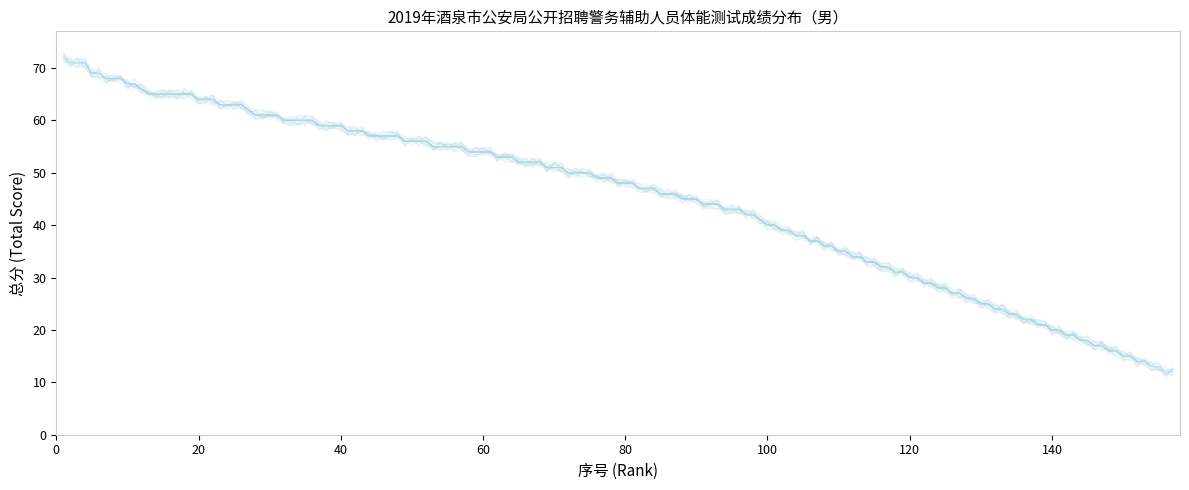

True or false: 总分1-20 and 序号1-20 cross at least once.

False